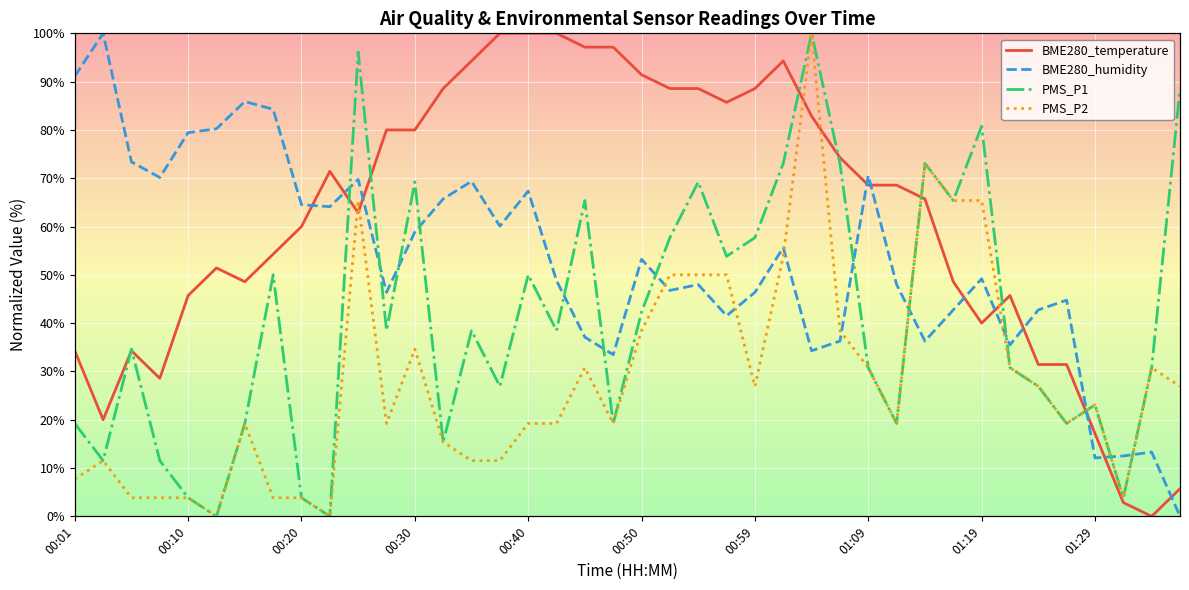

How many lines are shown in the chart?

4